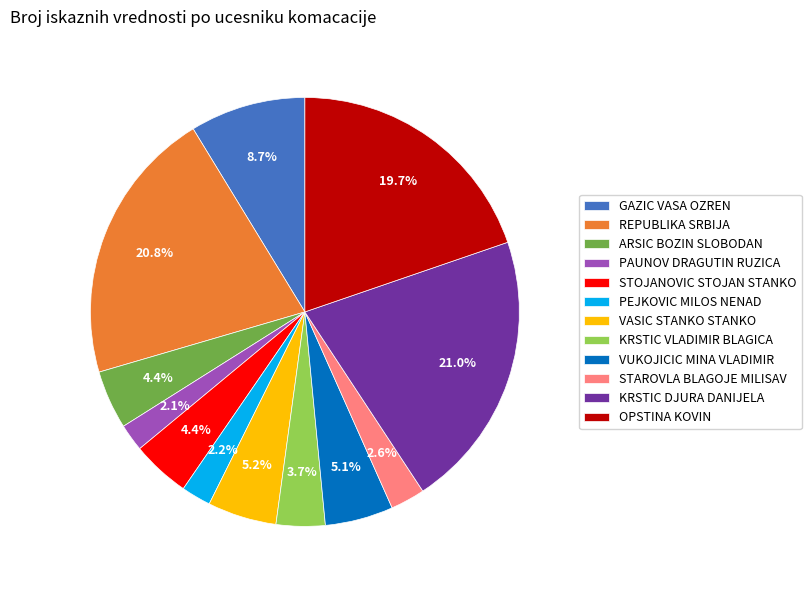

Is there a majority slice in this chart?

No